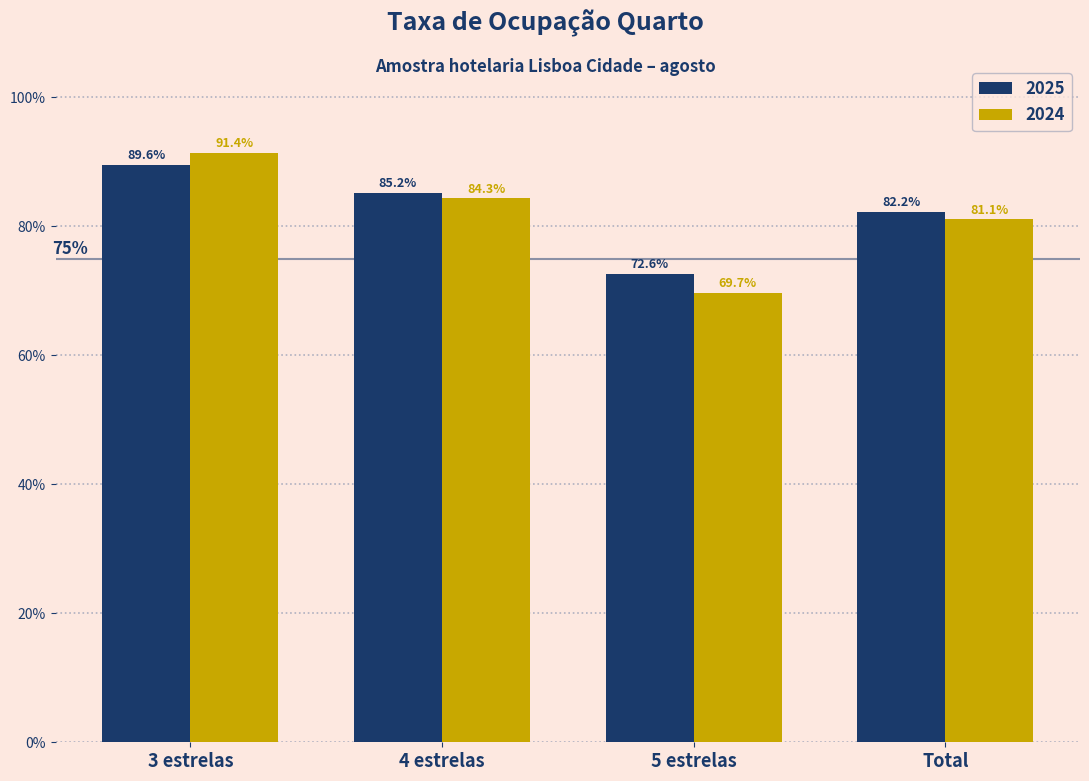

What are all the series names shown in the legend?

2025, 2024